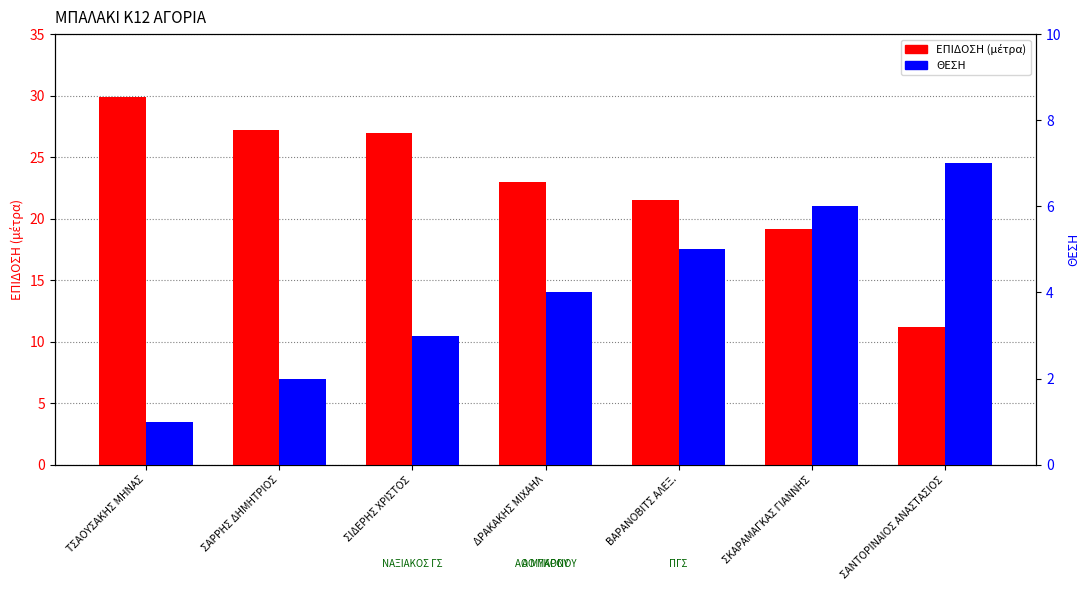

The value of ΘΕΣΗ at ΒΑΡΑΝΟΒΙΤΣ ΑΛΕΞ. is 5.0. True or false?

True